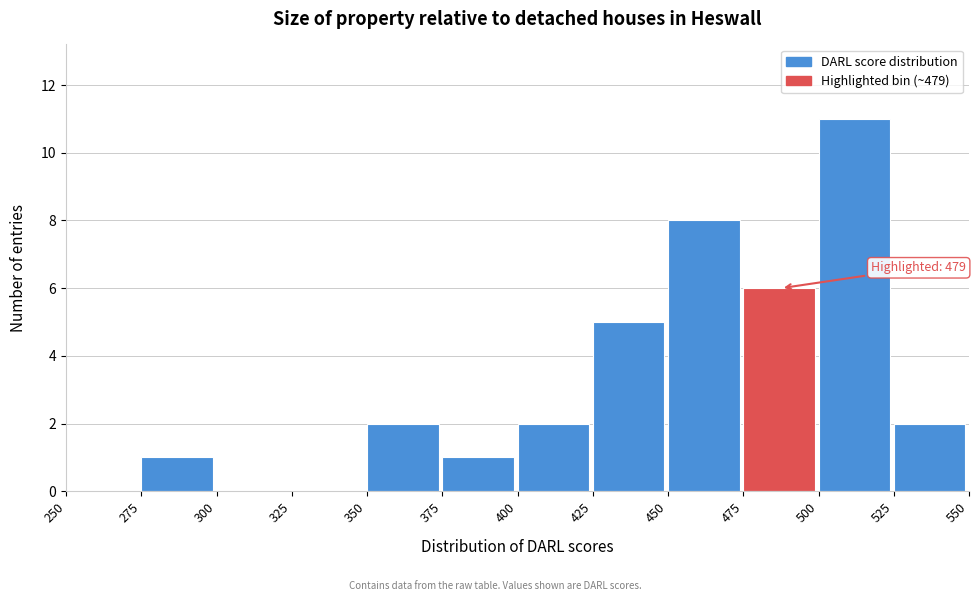

Which range on the x-axis has the tallest bar?

500 to 525